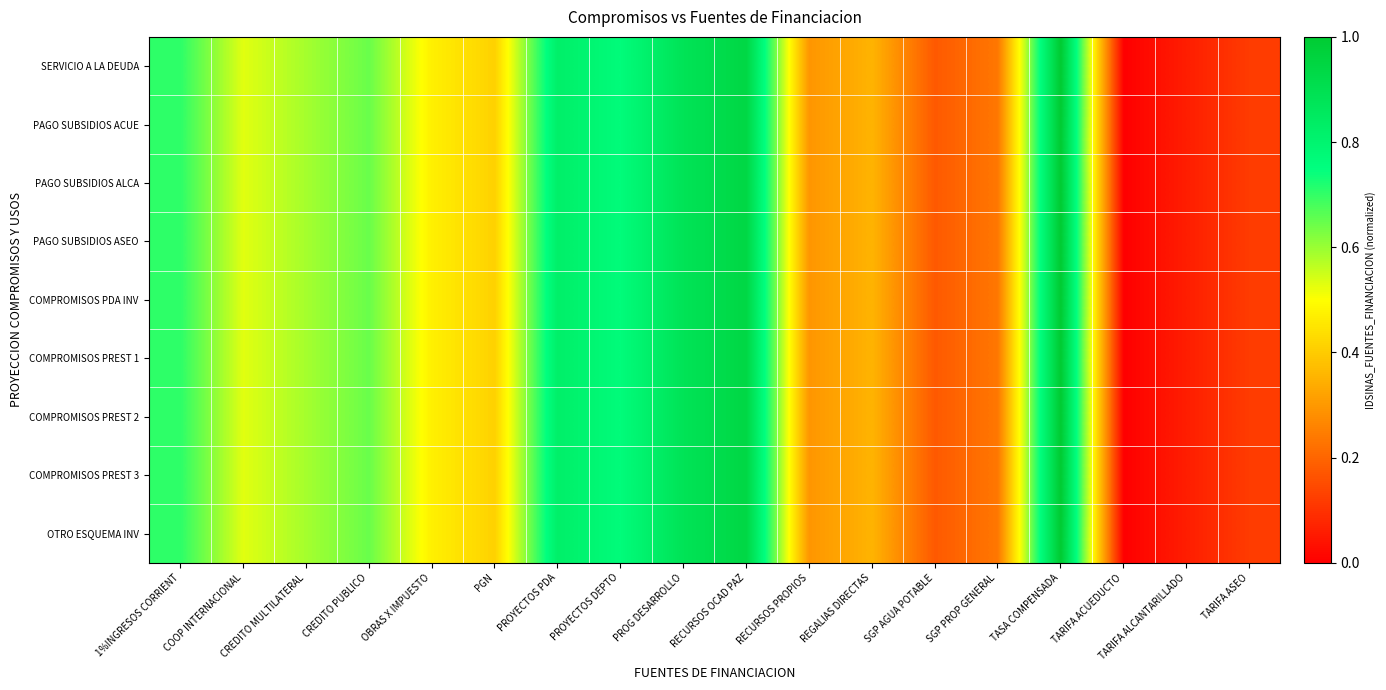

List the series in order of their peak value, highest first.

SERVICIO A LA DEUDA, PAGO SUBSIDIOS ACUE, PAGO SUBSIDIOS ALCA, PAGO SUBSIDIOS ASEO, COMPROMISOS PDA INV, COMPROMISOS PREST 1, COMPROMISOS PREST 2, COMPROMISOS PREST 3, OTRO ESQUEMA INV